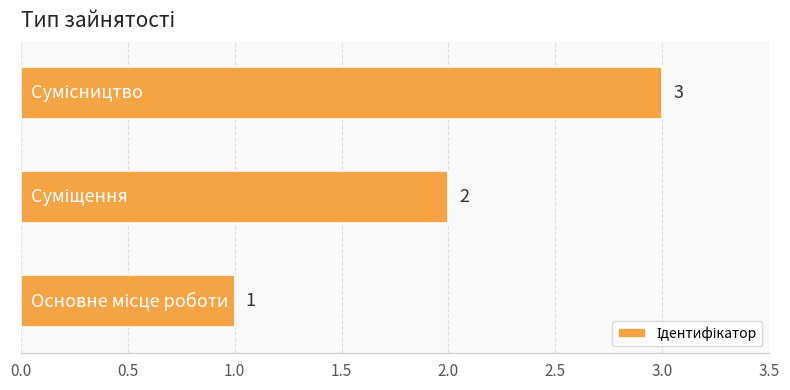

How many values are between 1 and 3?

3